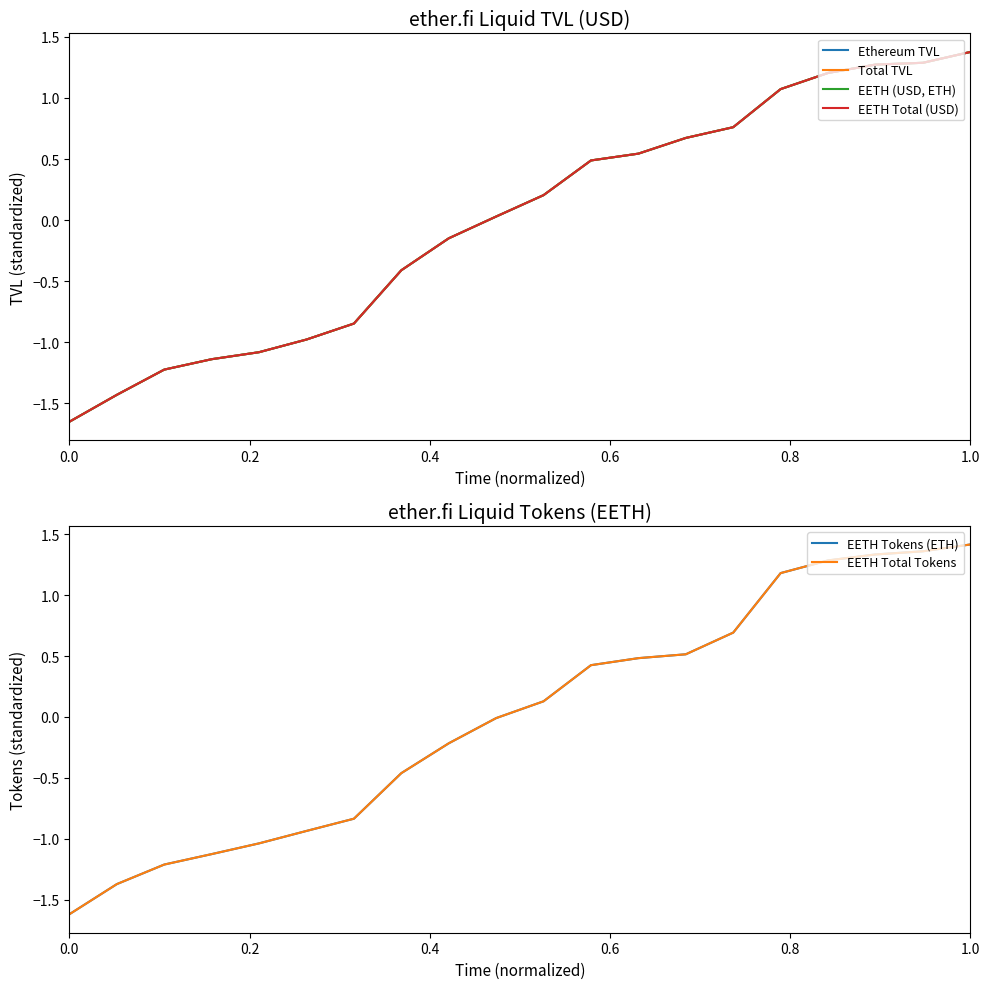

How many lines are shown in the chart?

6